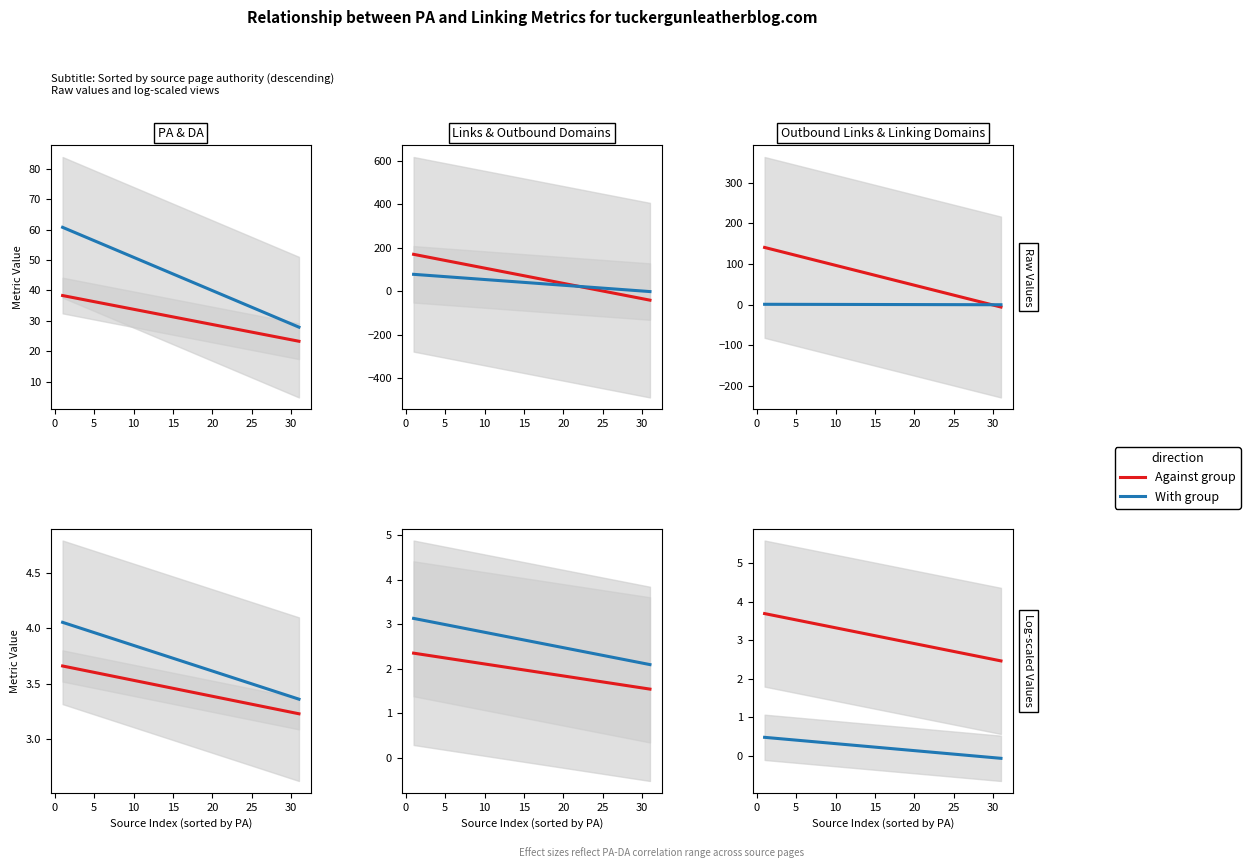

List the series in order of their overall mean, lowest first.

With group, Against group